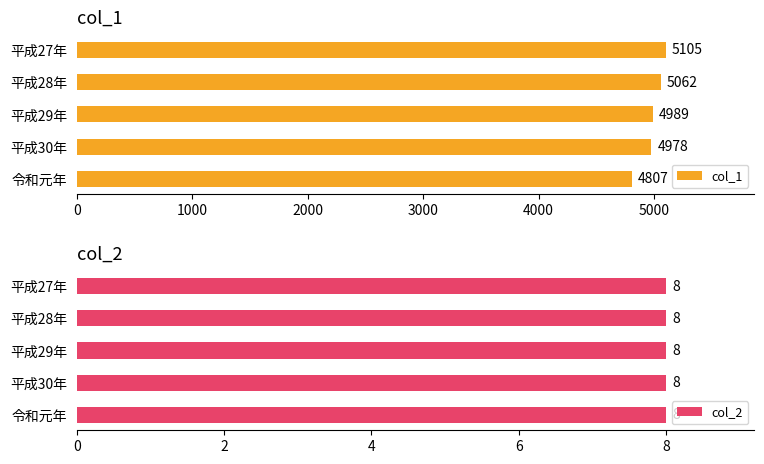

What are all the series names shown in the legend?

col_1, col_2